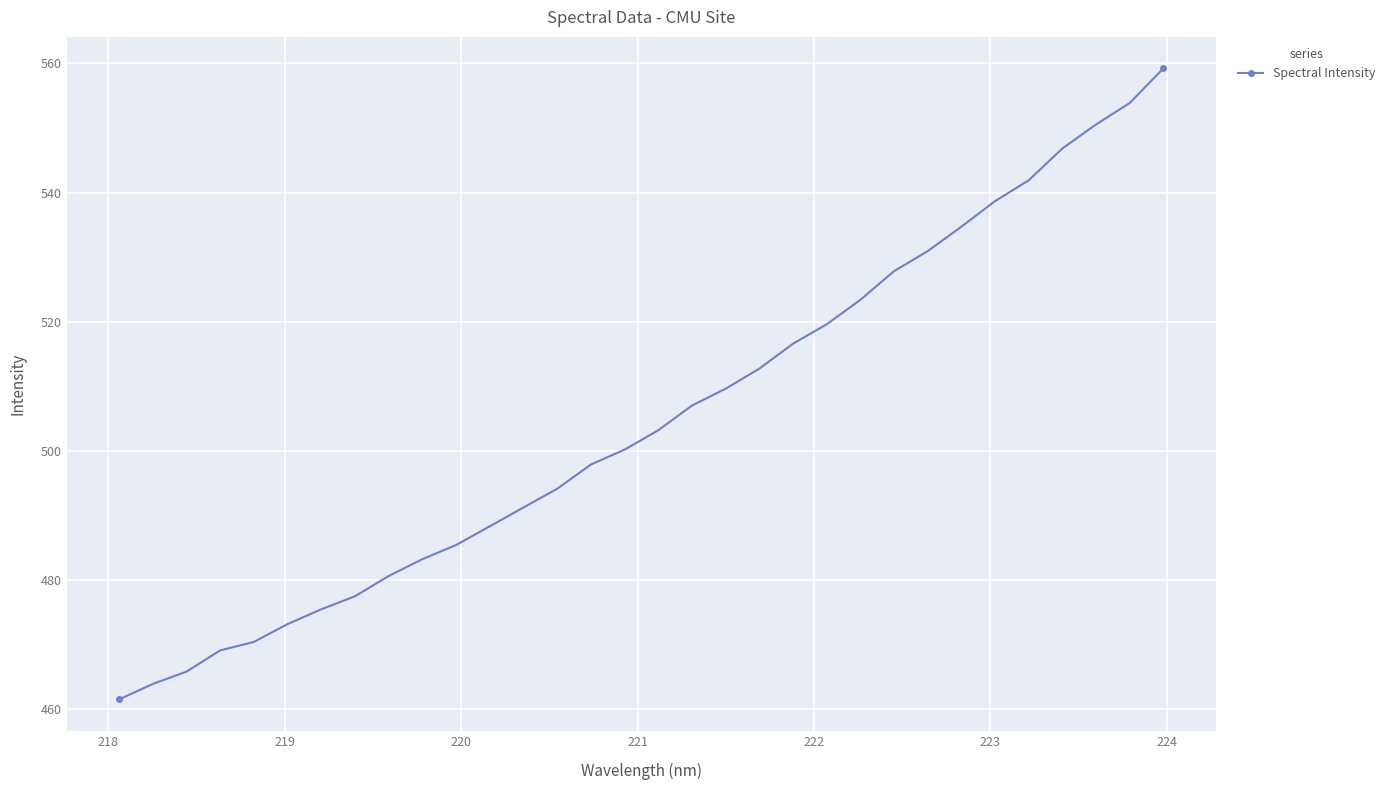

What is the value of the 3rd point from the left?

465.8